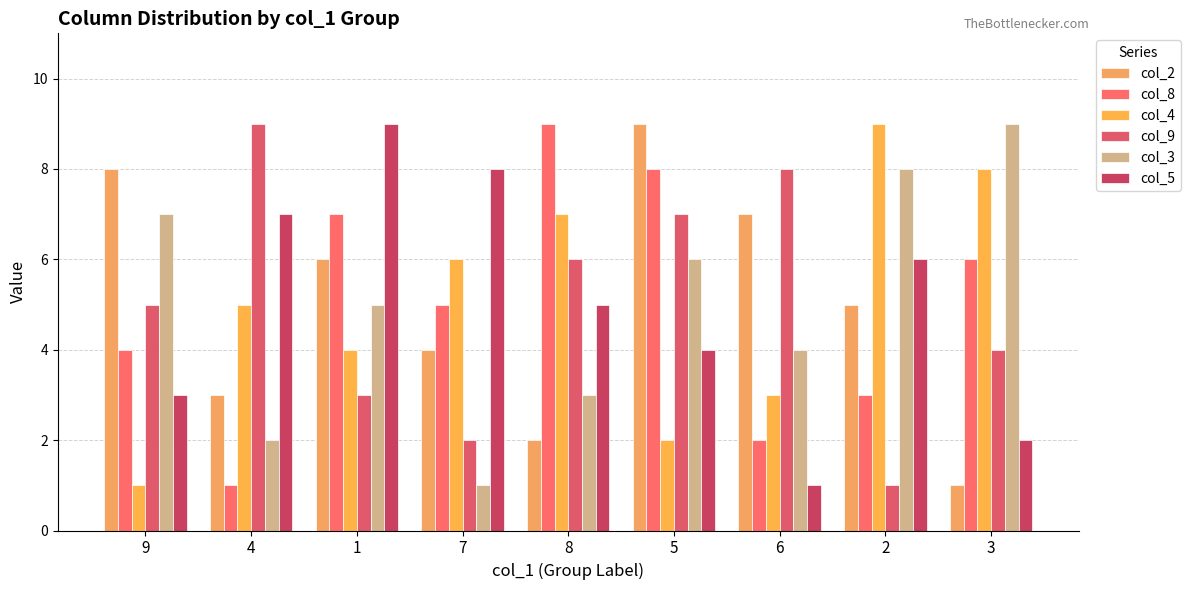

What is the highest value of the col_8 series?

9